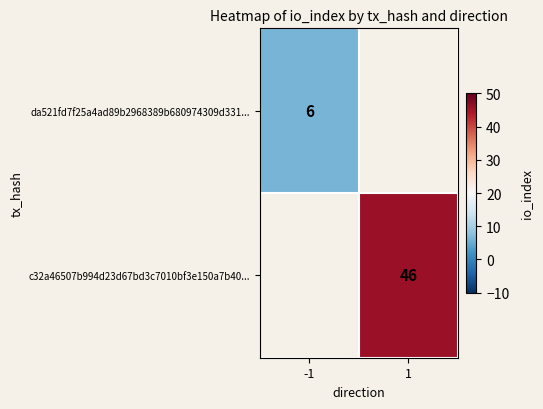

How many distinct data groups are displayed?

2